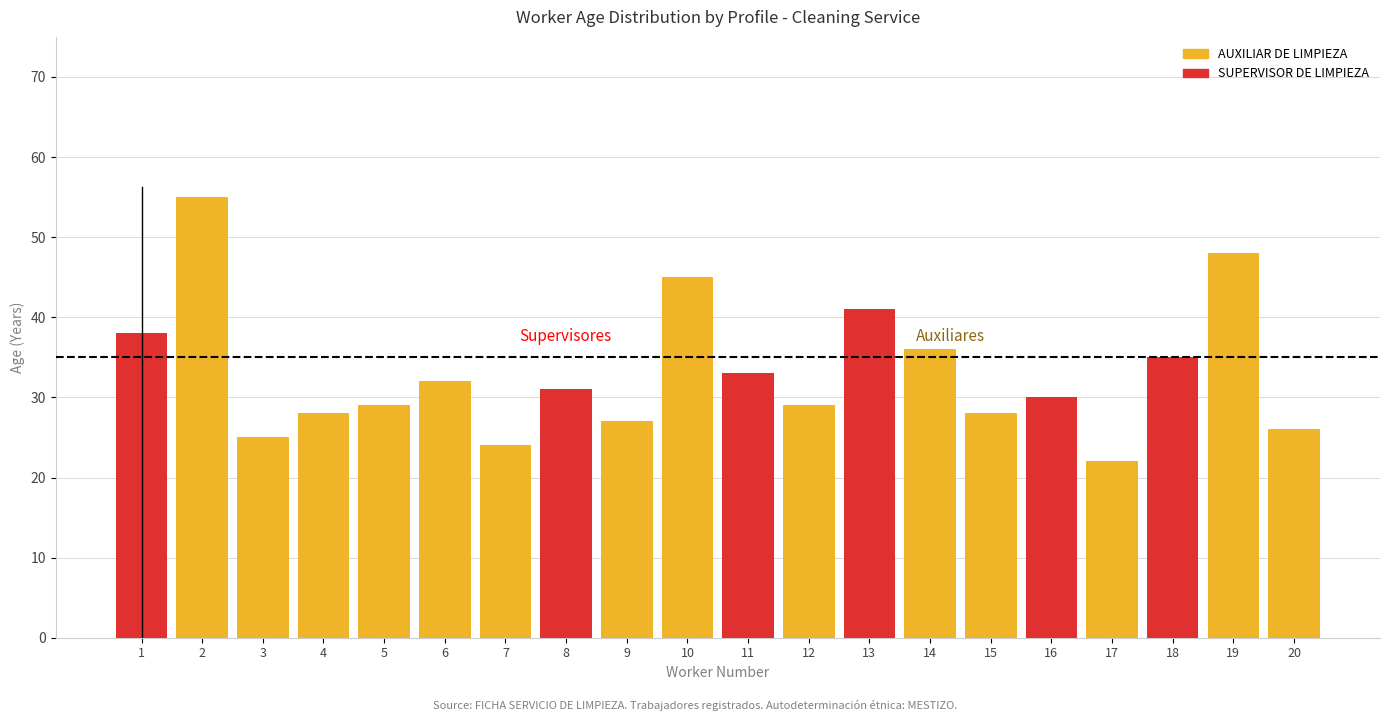

Reading left to right, transcribe all the data shown in this chart.

AUXILIAR DE LIMPIEZA: 1=0	2=55	3=25	4=28	5=29	6=32	7=24	8=0	9=27	10=45	11=0	12=29	13=0	14=36	15=28	16=0	17=22	18=0	19=48	20=26
SUPERVISOR DE LIMPIEZA: 1=38	2=0	3=0	4=0	5=0	6=0	7=0	8=31	9=0	10=0	11=33	12=0	13=41	14=0	15=0	16=30	17=0	18=35	19=0	20=0